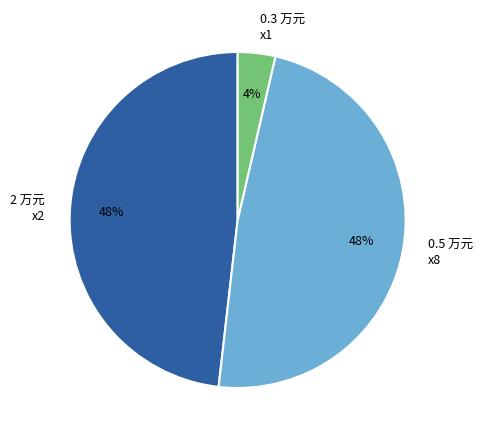

What is the smallest slice in the pie chart?

0.3 万元 x1